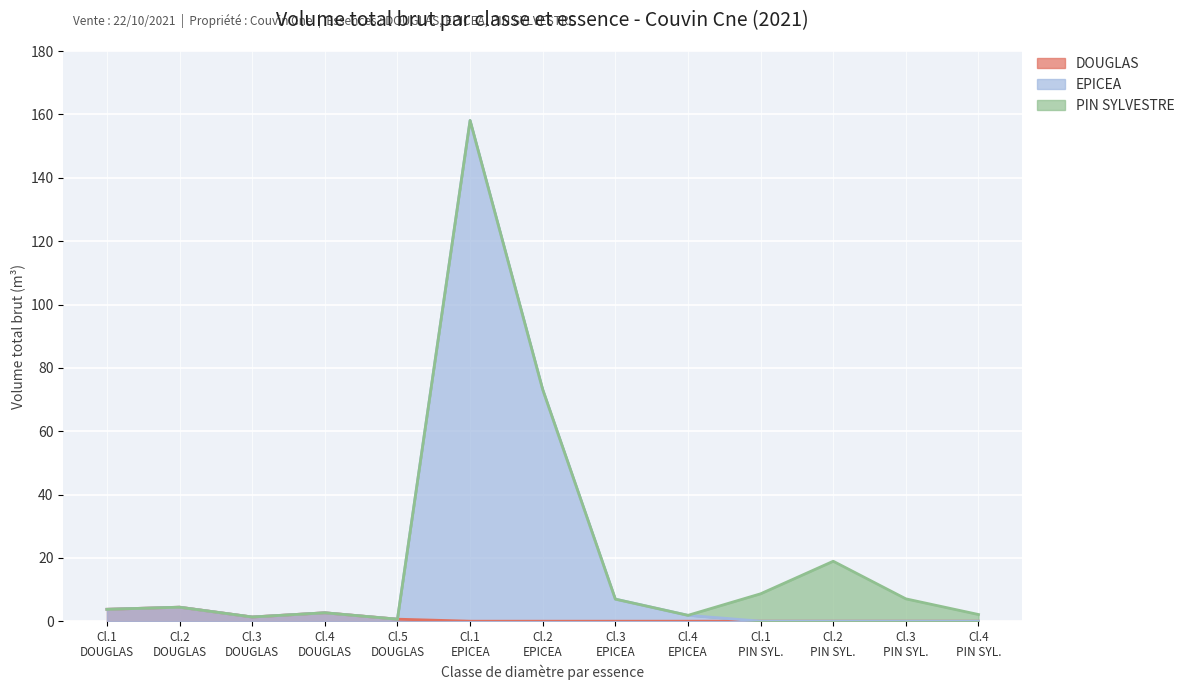

In DOUGLAS, how many points are higher than both neighbors (excluding endpoints)?

2